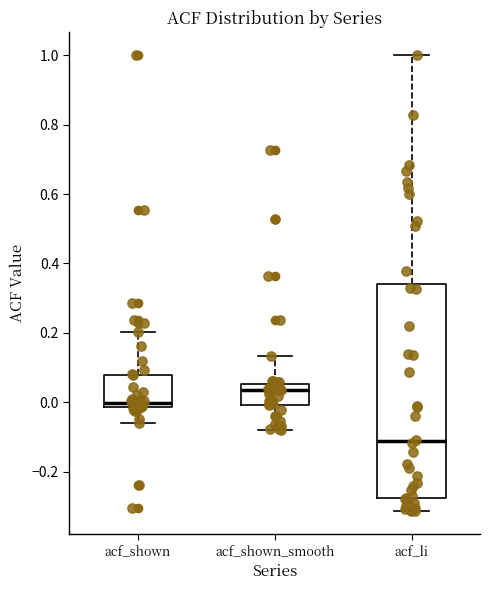

Where does the upper whisker of the box for acf_shown_smooth end on the y-axis? The values are not printed on the chart, so give them approximately, as read against the axis.

0.14